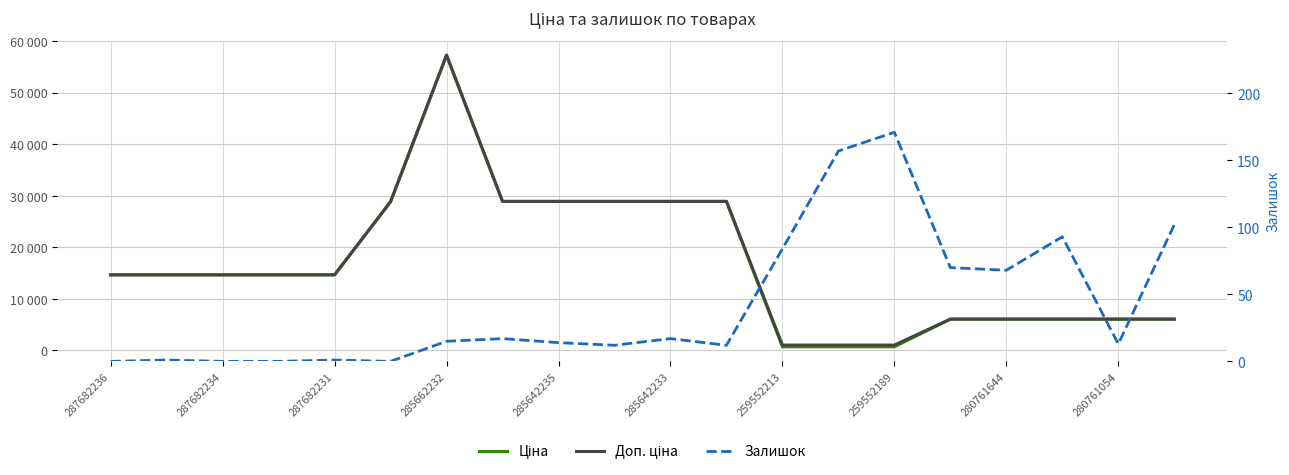

How many data points in Залишок are less than 15?

10